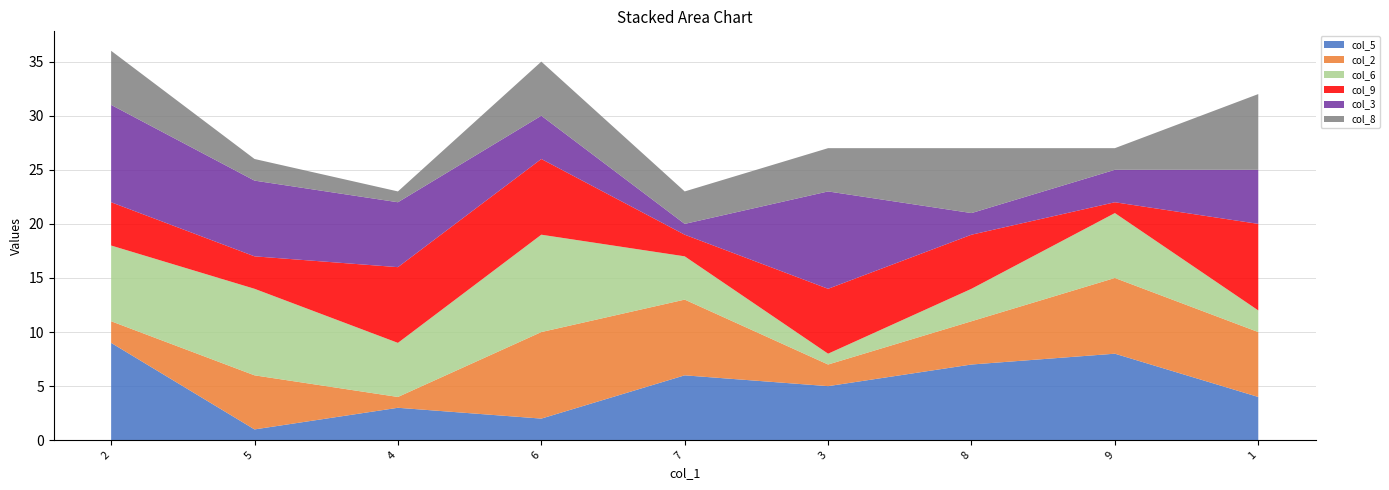

Reading left to right, what are all the values shown in this chart?

col_5: 9	1	3	2	6	5	7	8	4
col_2: 2	5	1	8	7	2	4	7	6
col_6: 7	8	5	9	4	1	3	6	2
col_9: 4	3	7	7	2	6	5	1	8
col_3: 9	7	6	4	1	9	2	3	5
col_8: 5	2	1	5	3	4	6	2	7